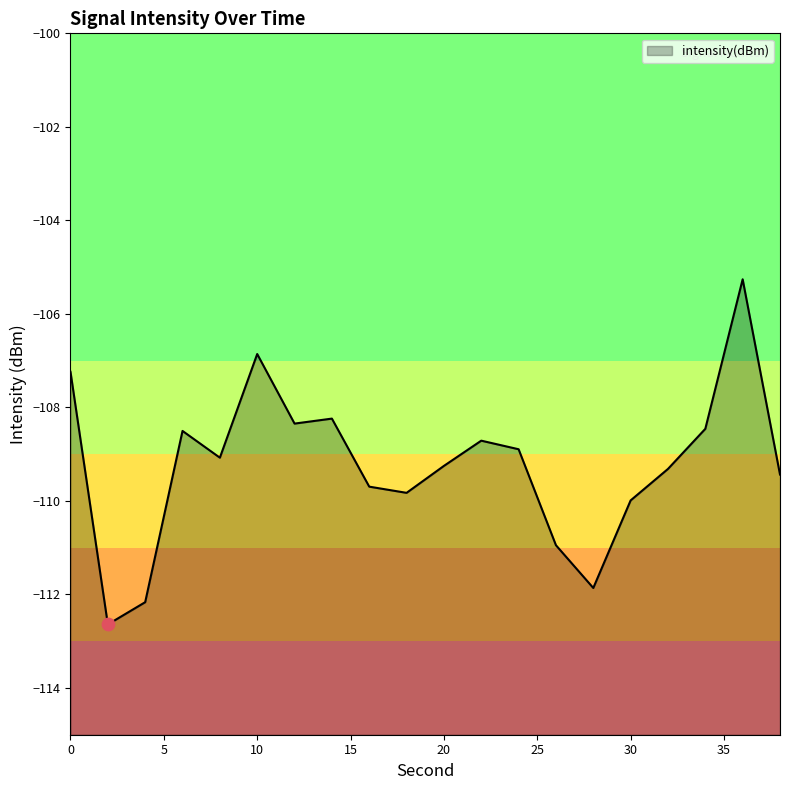

What is the change in value from 0 to 26?

-3.7